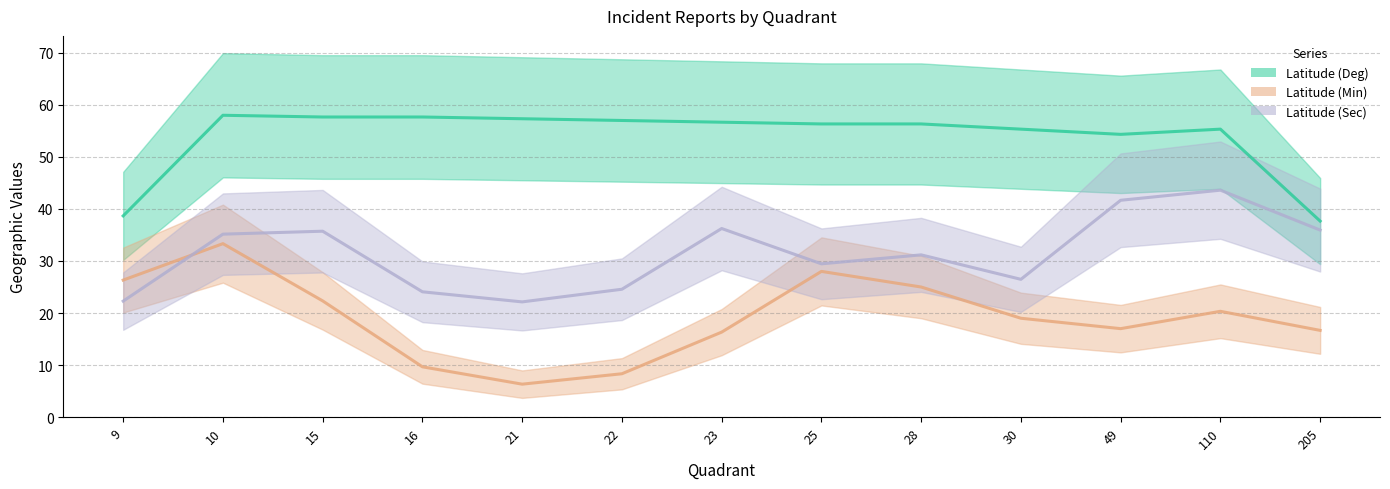

Reading left to right, what are all the values shown in this chart?

Latitude (Deg): 38.7	58.0	57.7	57.7	57.3	57.0	56.7	56.3	56.3	55.3	54.3	55.3	37.7
Latitude (Min): 26.3	33.3	22.3	9.7	6.3	8.3	16.3	28.0	25.0	19.0	17.0	20.3	16.7
Latitude (Sec): 22.3	35.2	35.7	24.1	22.1	24.6	36.2	29.5	31.2	26.5	41.7	43.6	35.9